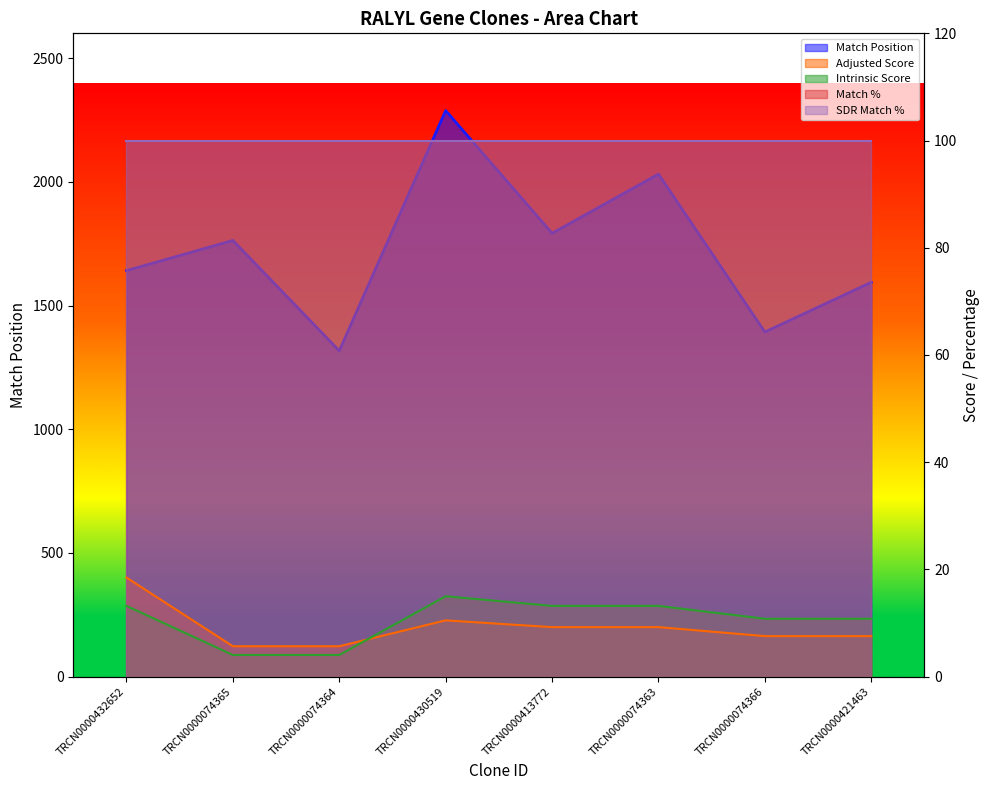

Does the chart display data point markers on the line(s)?

No